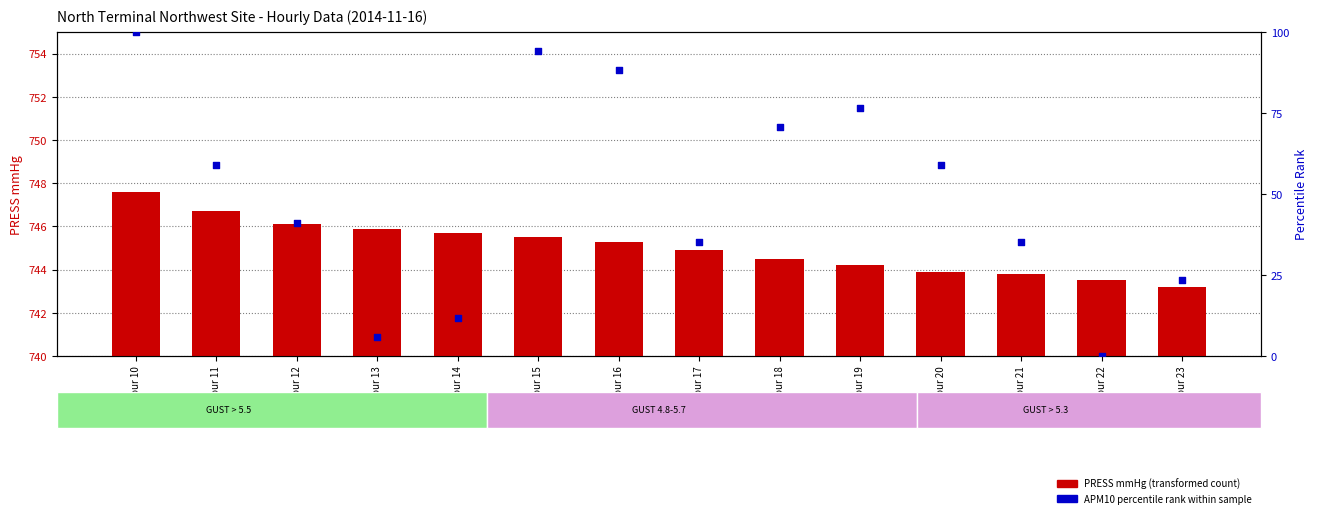

Is the value of APM10 percentile rank at Hour 19 greater than the value of PRESS mmHg at Hour 20?

No